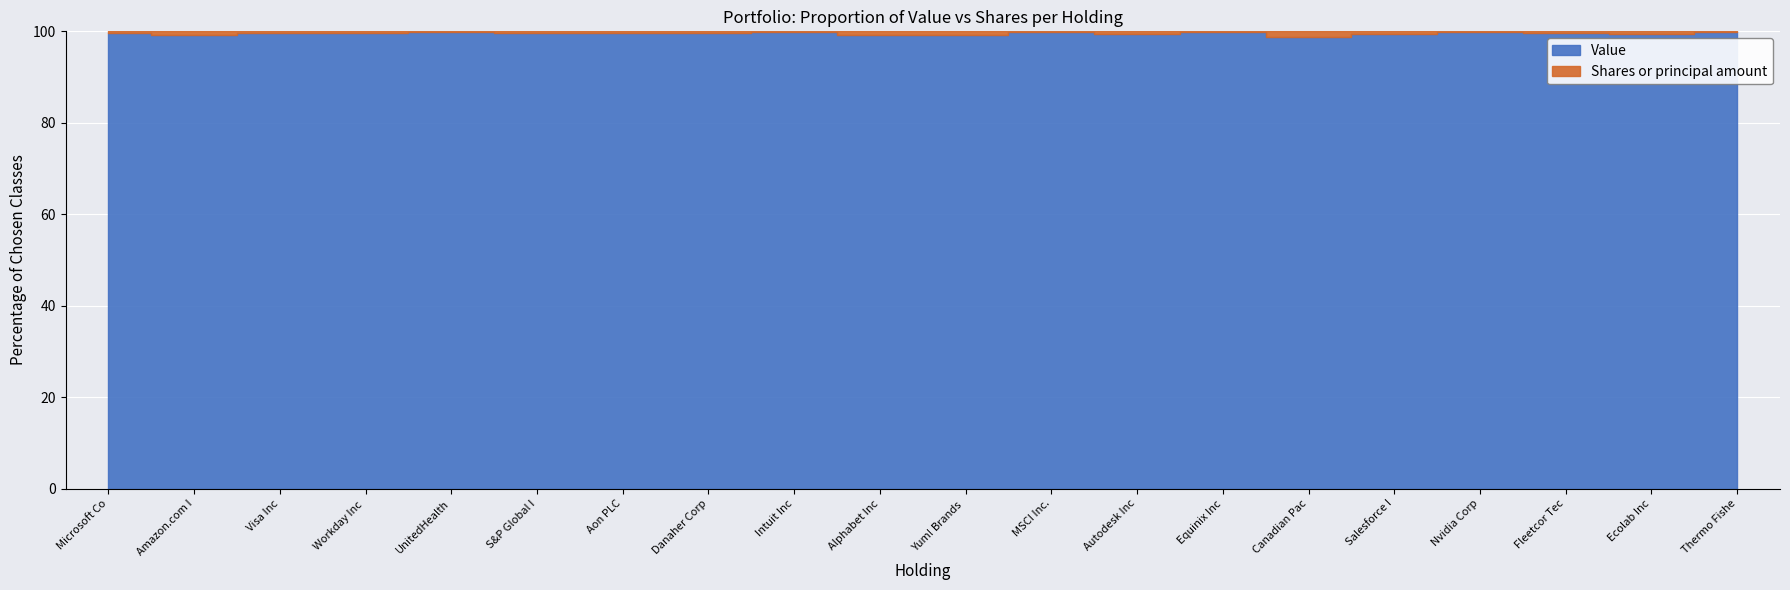

Is the value of Shares or principal amount at Amazon.com Inc greater than the value of Value at Autodesk Inc?

No